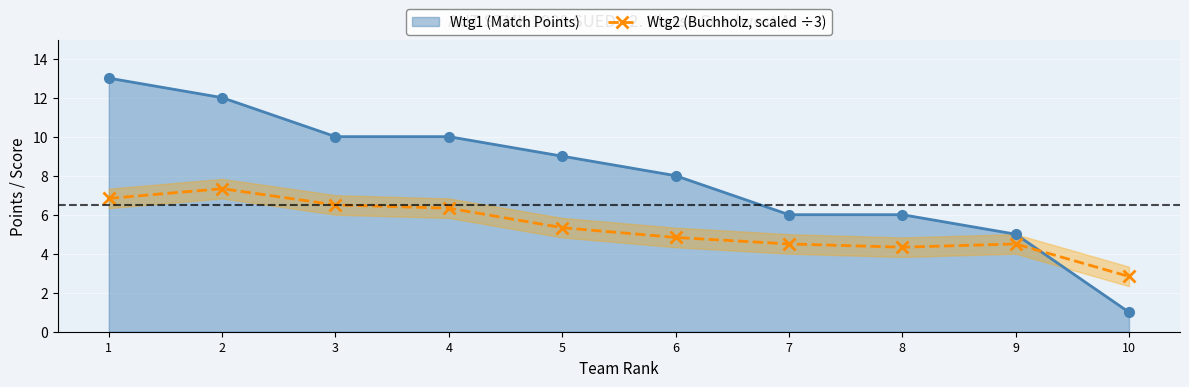

What is the maximum value for Wtg1 (Match Points)?

13.0